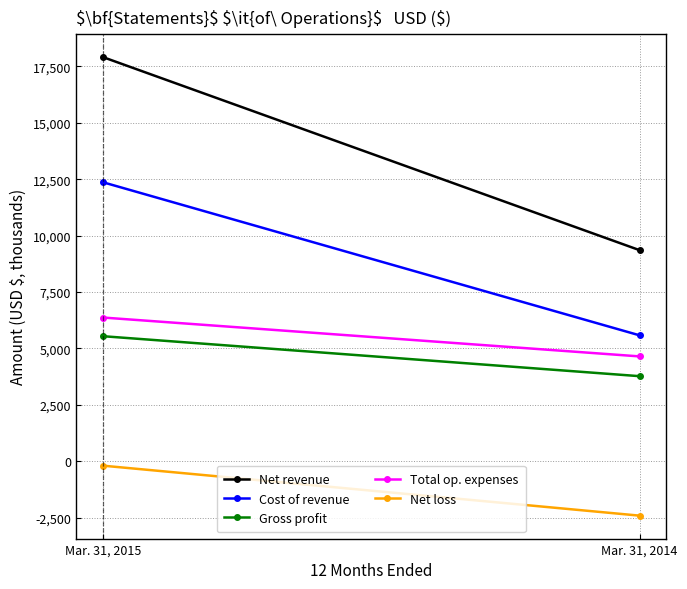

At how many categories does at least one series exceed 14741?

1